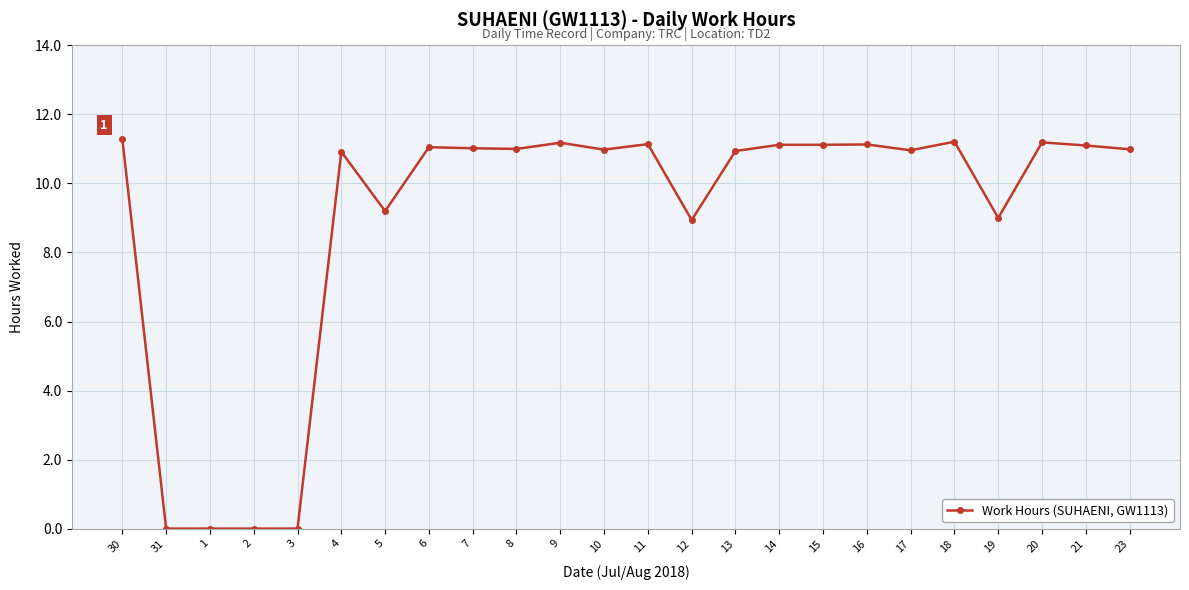

The chart shows a value of 11.0 at 10. True or false?

True